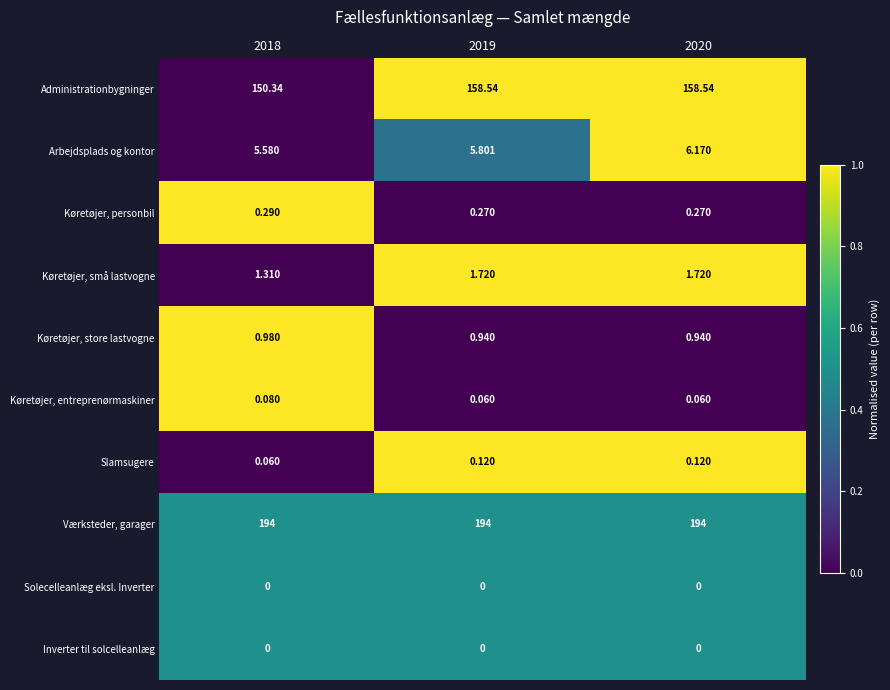

Is the value of Køretøjer, små lastvogne at 2020 greater than the value of Slamsugere at 2020?

Yes